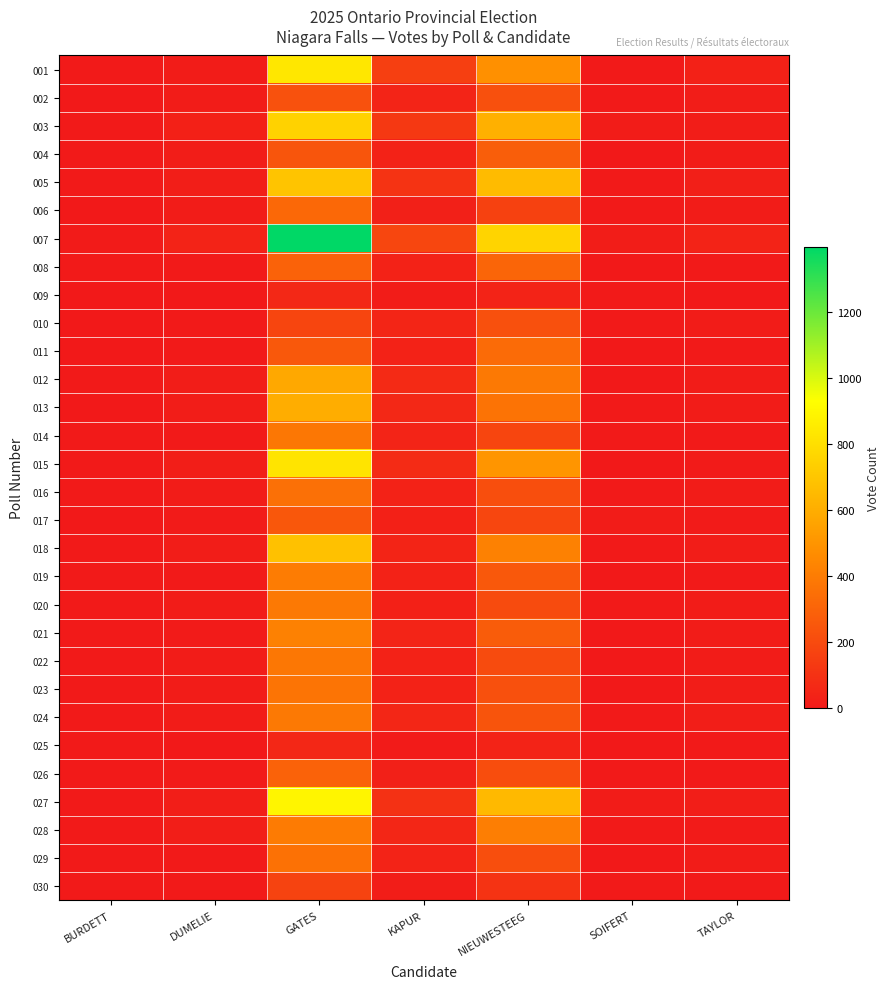

Rank the series by their maximum value, from highest to lowest.

007, 027, 001, 015, 003, 005, 018, 013, 012, 021, 028, 019, 024, 020, 014, 022, 023, 029, 016, 011, 006, 008, 026, 004, 017, 002, 010, 030, 009, 025